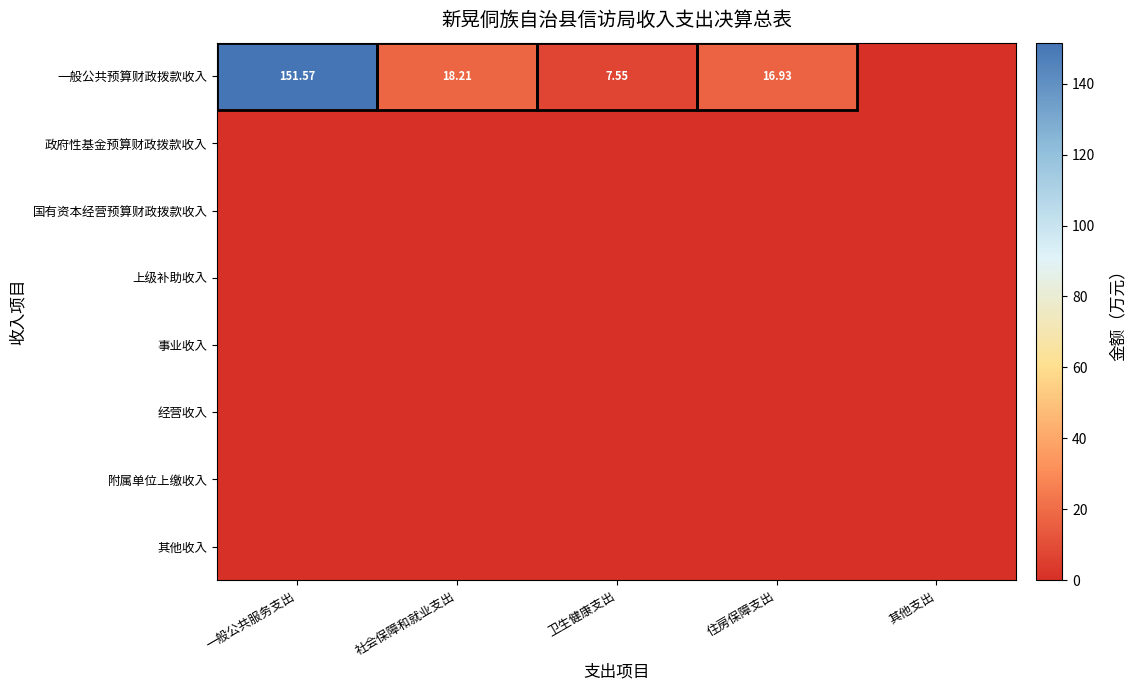

True or false: 一般公共预算财政拨款收入 has a value of -87.9 at 其他支出.

False